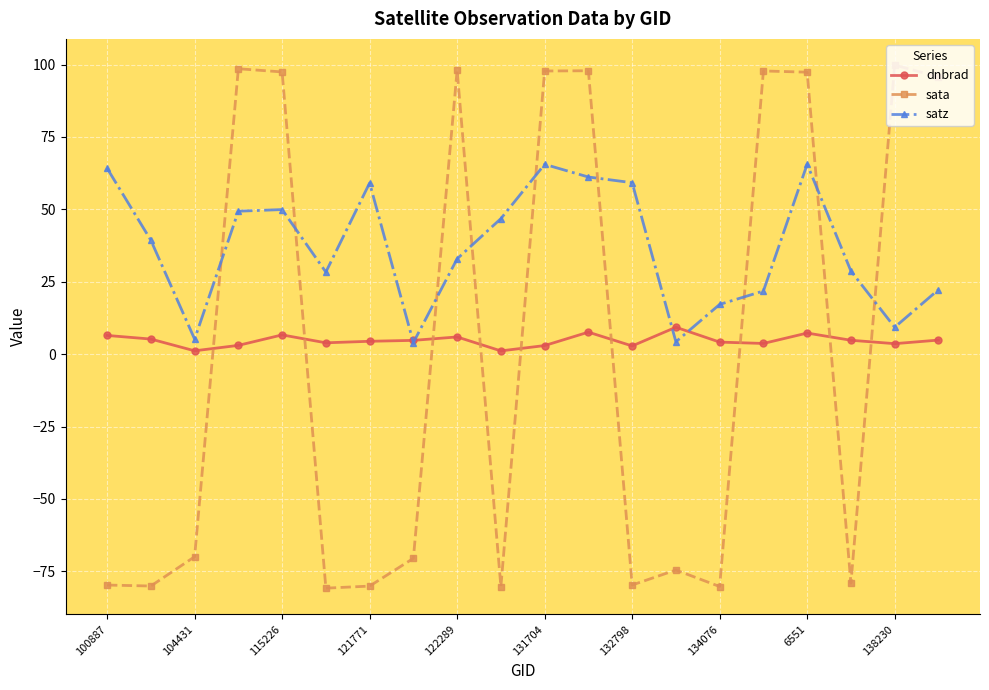

Rank the series by their maximum value, from highest to lowest.

sata, satz, dnbrad